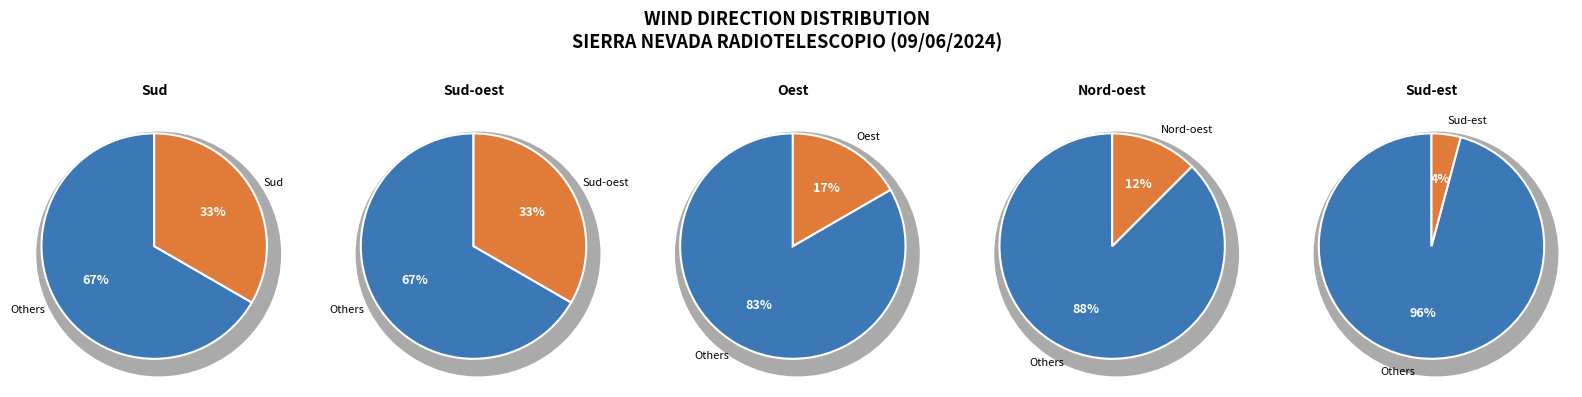

To the nearest percent, what is the combined percentage of Sud-oest and Nord-oest?

46%